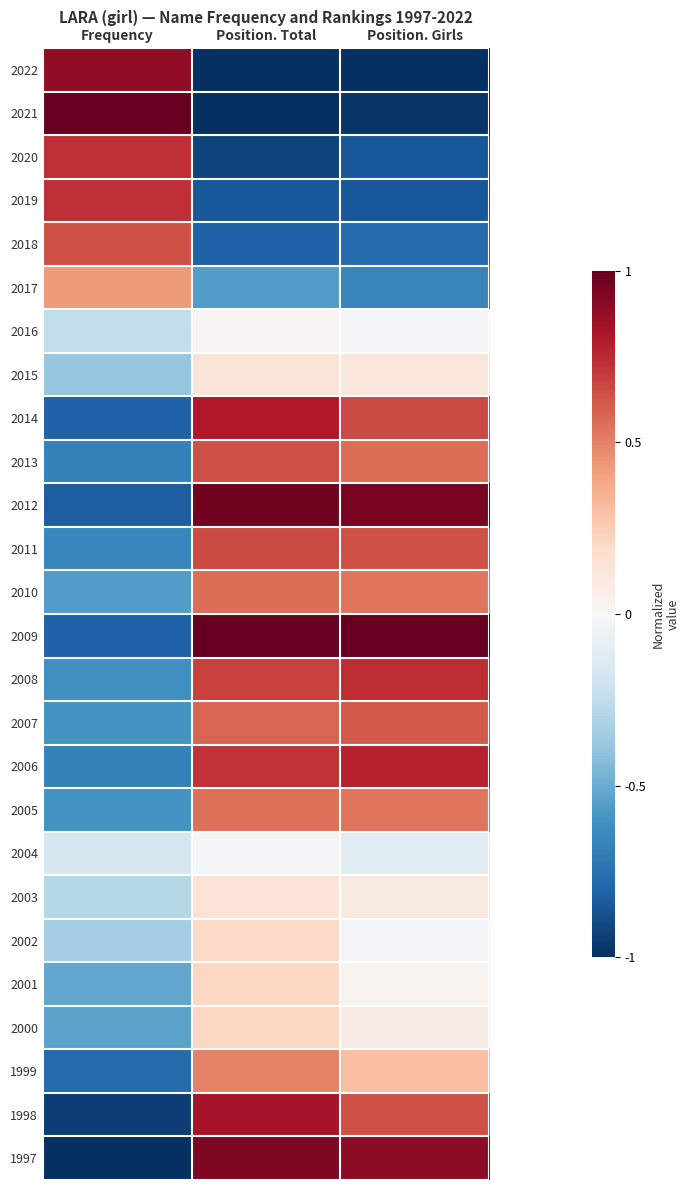

Reading left to right, transcribe all the data shown in this chart.

2022: Frequency=0.9	Position. Total=-1.0	Position. Girls=-1.0
2021: Frequency=1.0	Position. Total=-1.0	Position. Girls=-1.0
2020: Frequency=0.7	Position. Total=-0.9	Position. Girls=-0.8
2019: Frequency=0.7	Position. Total=-0.8	Position. Girls=-0.8
2018: Frequency=0.6	Position. Total=-0.8	Position. Girls=-0.8
2017: Frequency=0.4	Position. Total=-0.6	Position. Girls=-0.7
2016: Frequency=-0.2	Position. Total=0.0	Position. Girls=-0.0
2015: Frequency=-0.4	Position. Total=0.1	Position. Girls=0.1
2014: Frequency=-0.8	Position. Total=0.8	Position. Girls=0.7
2013: Frequency=-0.7	Position. Total=0.6	Position. Girls=0.6
2012: Frequency=-0.8	Position. Total=1.0	Position. Girls=0.9
2011: Frequency=-0.7	Position. Total=0.7	Position. Girls=0.6
2010: Frequency=-0.6	Position. Total=0.6	Position. Girls=0.5
2009: Frequency=-0.8	Position. Total=1.0	Position. Girls=1.0
2008: Frequency=-0.6	Position. Total=0.7	Position. Girls=0.7
2007: Frequency=-0.6	Position. Total=0.6	Position. Girls=0.6
2006: Frequency=-0.7	Position. Total=0.7	Position. Girls=0.8
2005: Frequency=-0.6	Position. Total=0.5	Position. Girls=0.5
2004: Frequency=-0.2	Position. Total=-0.0	Position. Girls=-0.1
2003: Frequency=-0.3	Position. Total=0.1	Position. Girls=0.1
2002: Frequency=-0.3	Position. Total=0.2	Position. Girls=-0.0
2001: Frequency=-0.5	Position. Total=0.2	Position. Girls=0.0
2000: Frequency=-0.5	Position. Total=0.2	Position. Girls=0.1
1999: Frequency=-0.8	Position. Total=0.5	Position. Girls=0.3
1998: Frequency=-0.9	Position. Total=0.8	Position. Girls=0.6
1997: Frequency=-1.0	Position. Total=0.9	Position. Girls=0.9